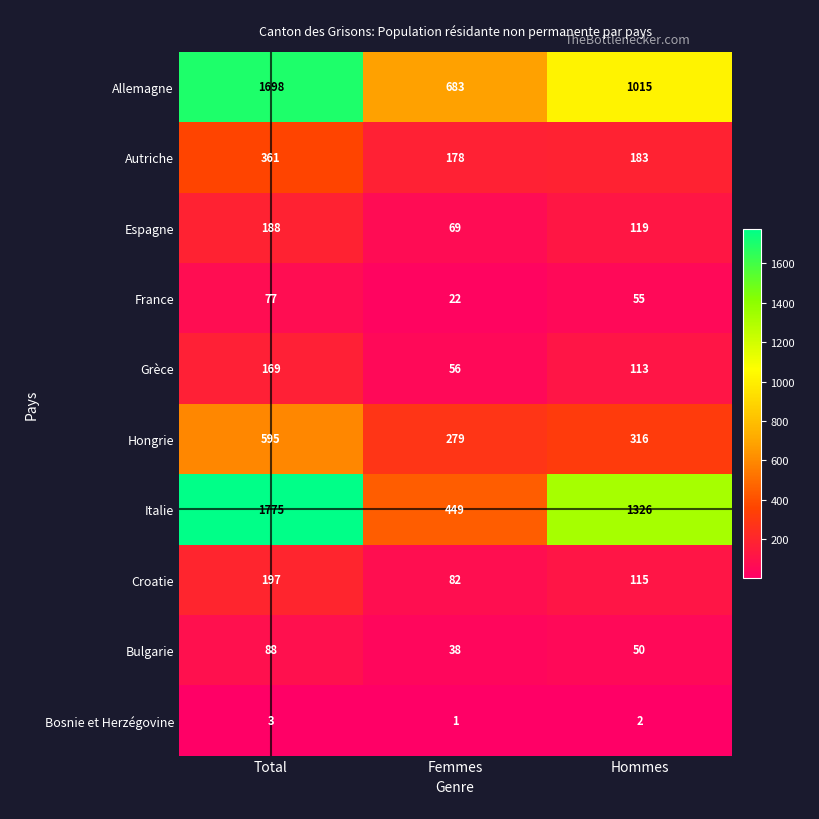

What is the average value of the Italie series?

1183